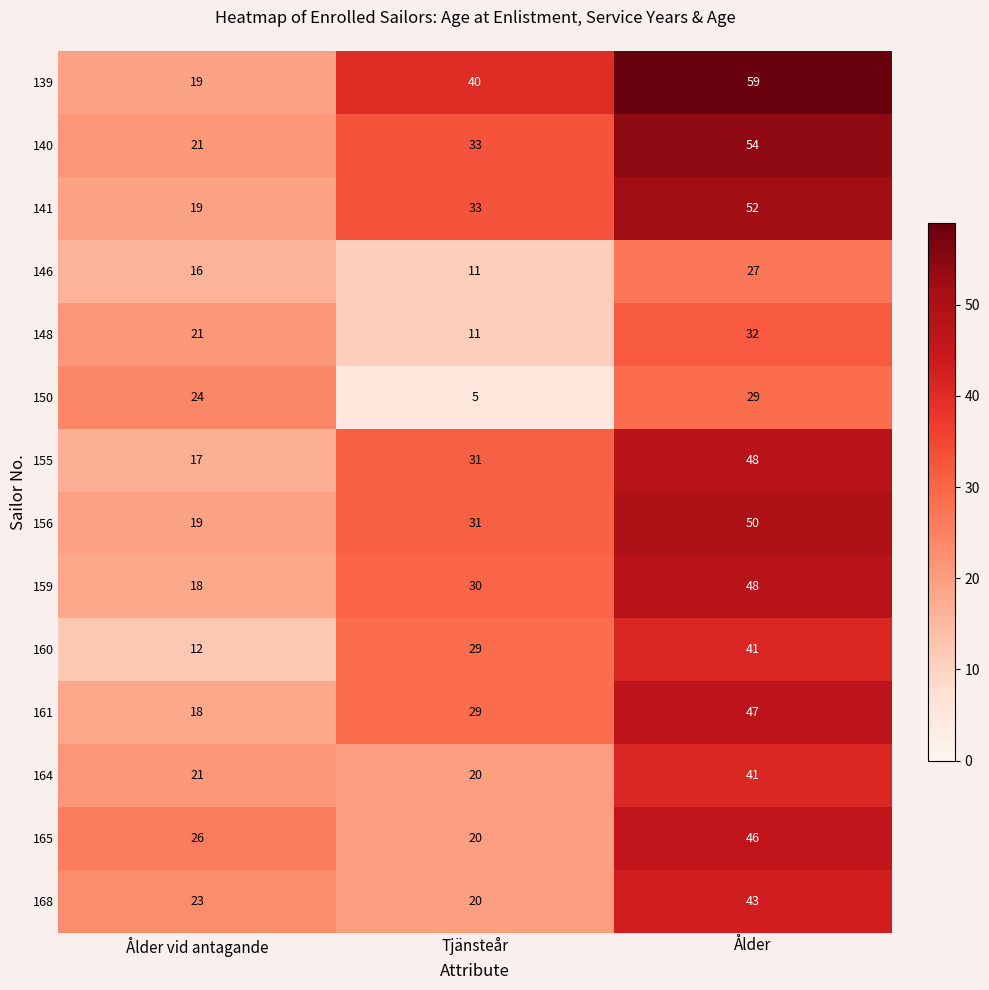

What is the difference between the 159 values at Ålder vid antagande and Ålder?

30